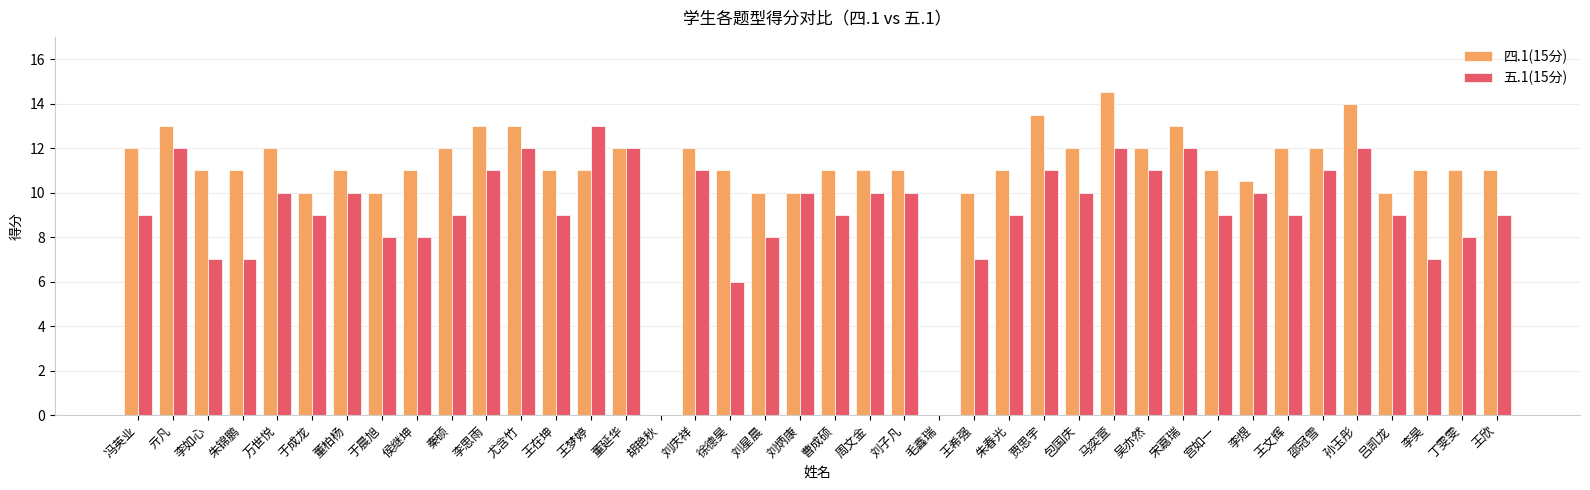

What is the sum of the 五.1(15分) values at 包国庆 and 吴亦然?

21.0